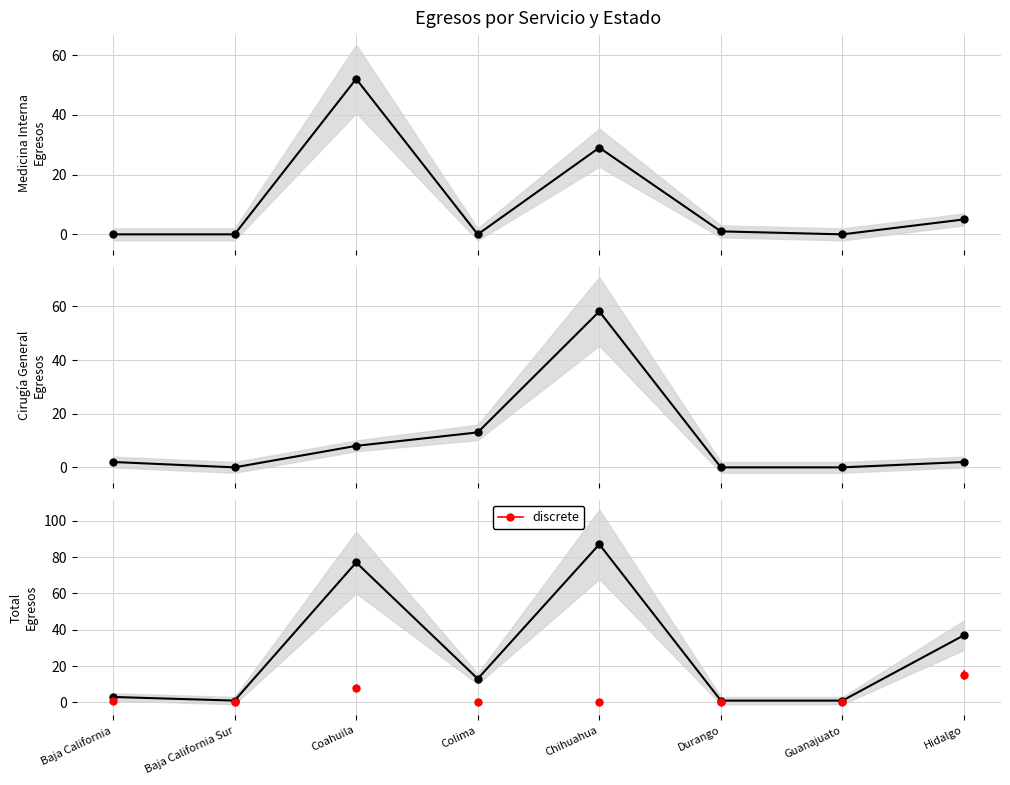

Reading left to right, transcribe all the data shown in this chart.

Medicina Interna Egresos: 0	0	52	0	29	1	0	5
Cirugía General Egresos: 2	0	8	13	58	0	0	2
Total Egresos: 3	1	77	13	87	1	1	37